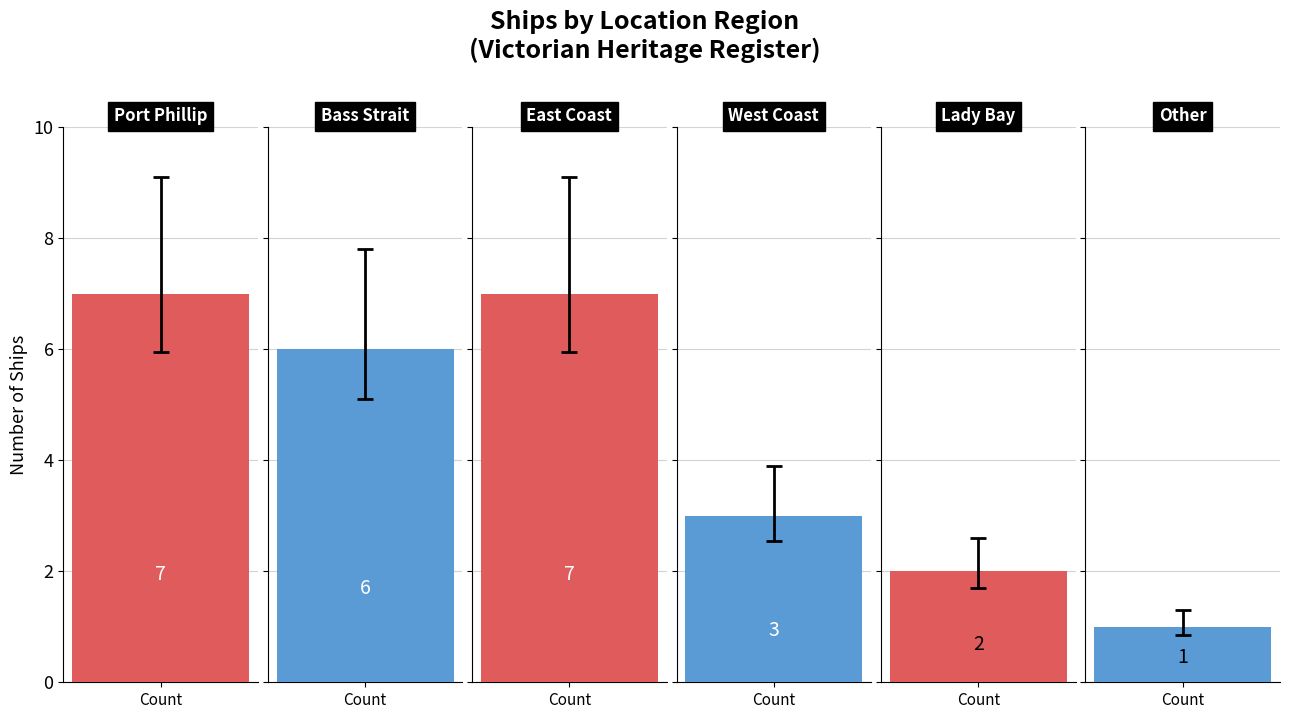

Is it true that the value at 4 is 3?

False